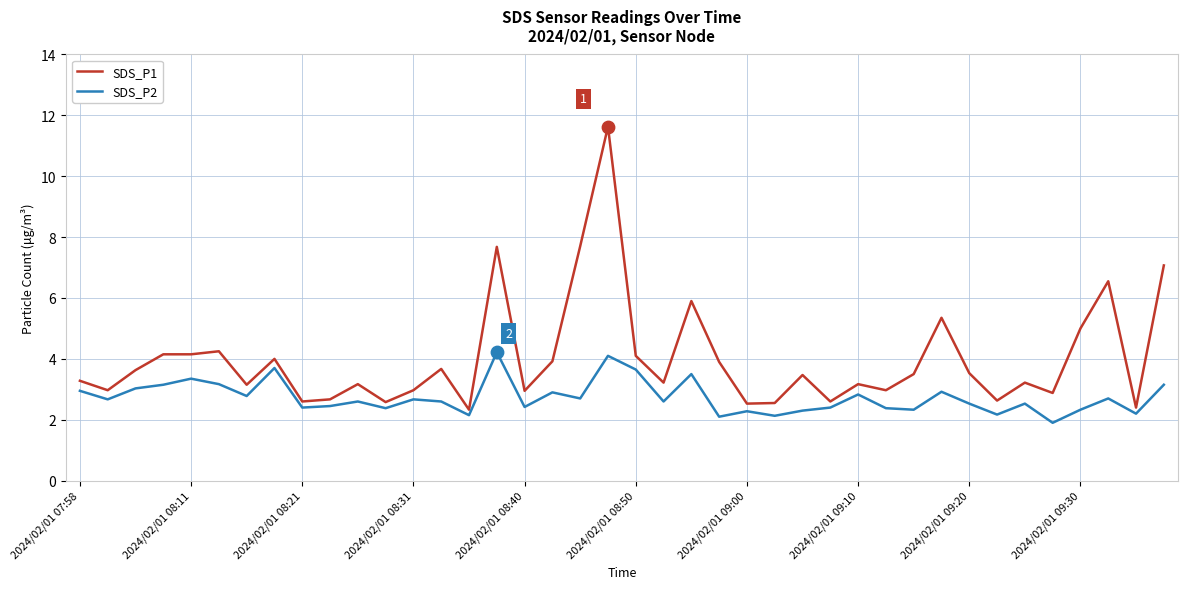

What is the difference between the maximum and minimum values in the SDS_P2 series?

2.3